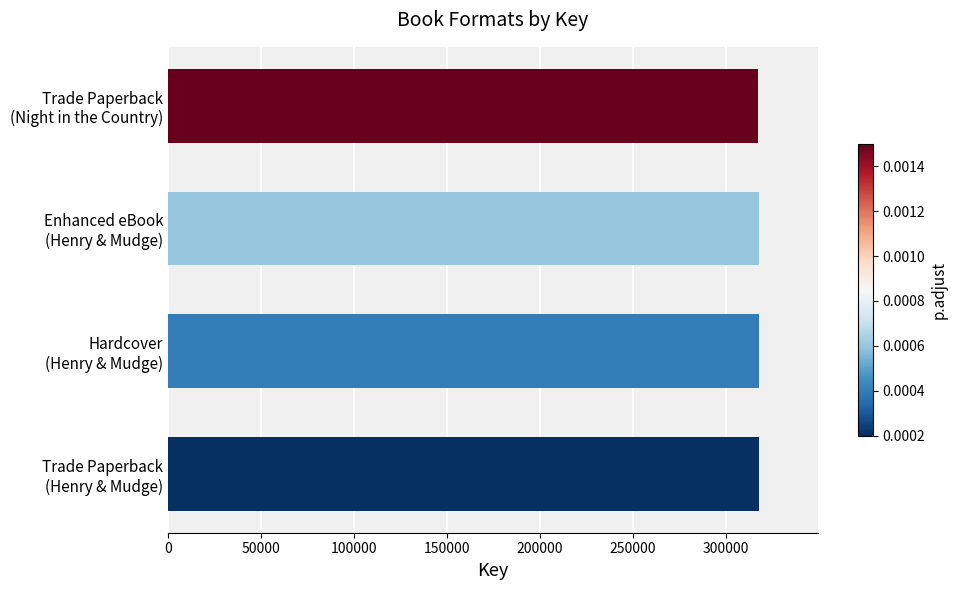

What is the sum of all values?

1270633